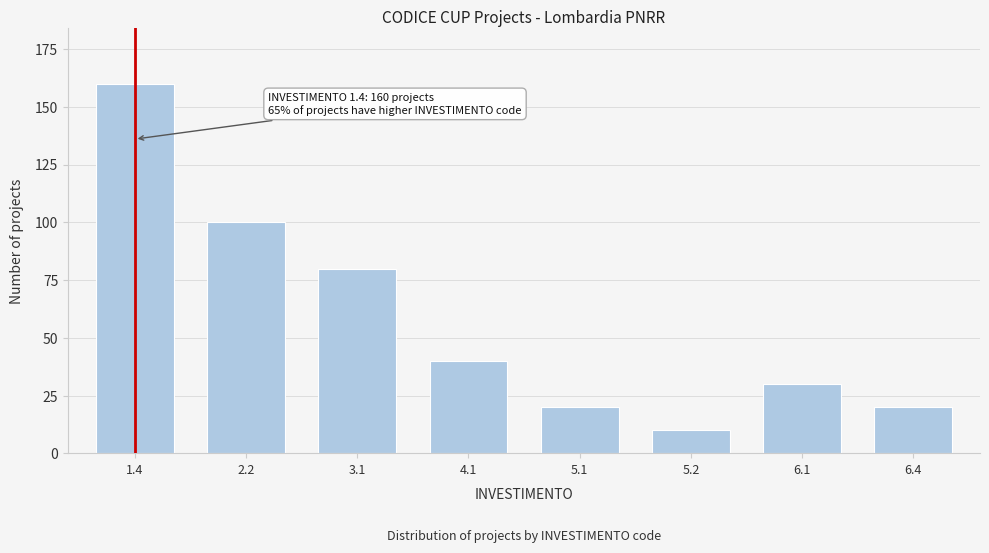

Reading right to left, what are all the values shown in this chart?

6.4=20	6.1=30	5.2=10	5.1=20	4.1=40	3.1=80	2.2=100	1.4=160